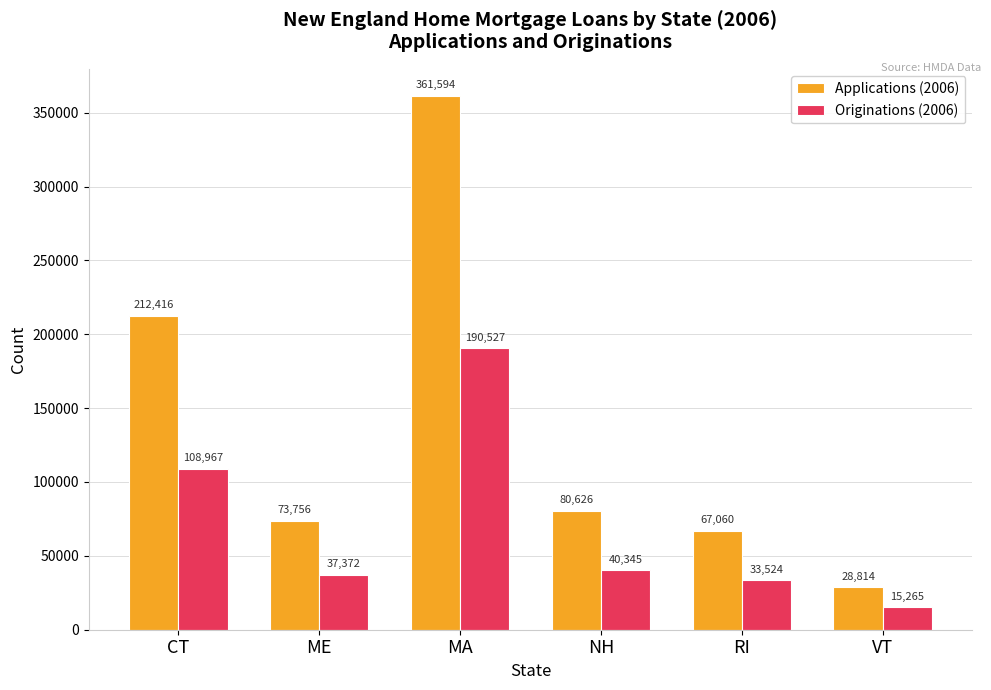

Which series has the largest total across all categories?

Applications (2006)